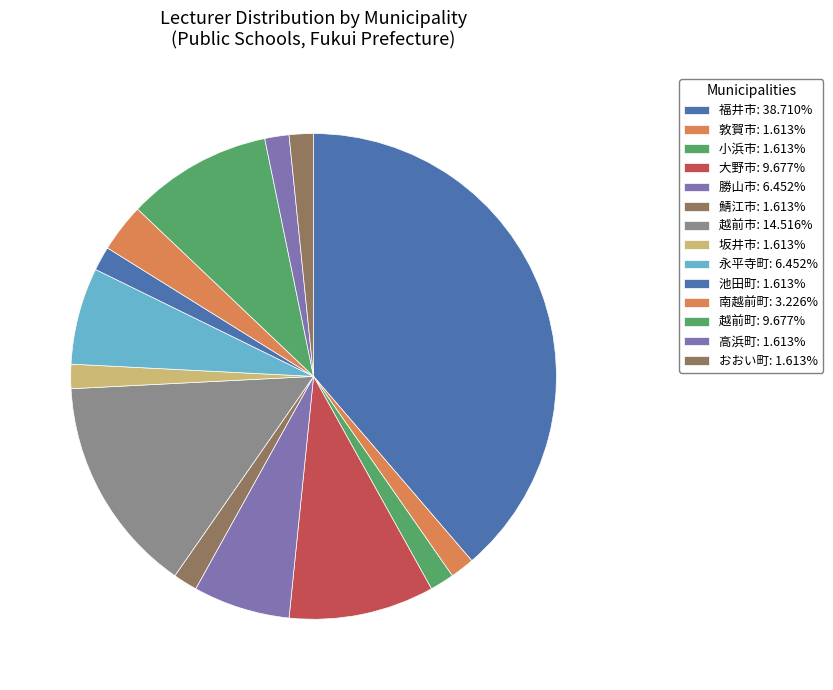

Count the number of slices in the pie.

14